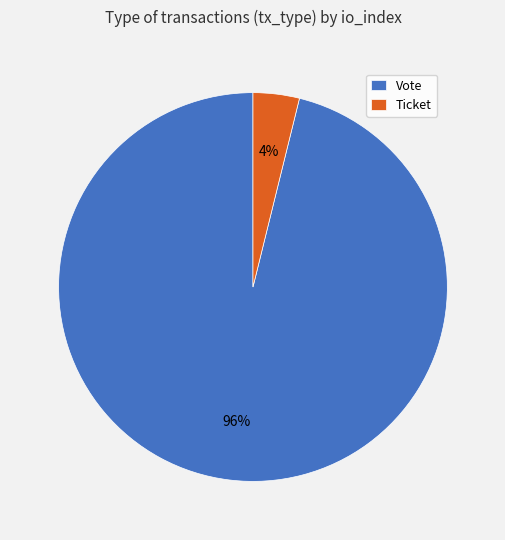

Does any single category account for the majority?

Yes